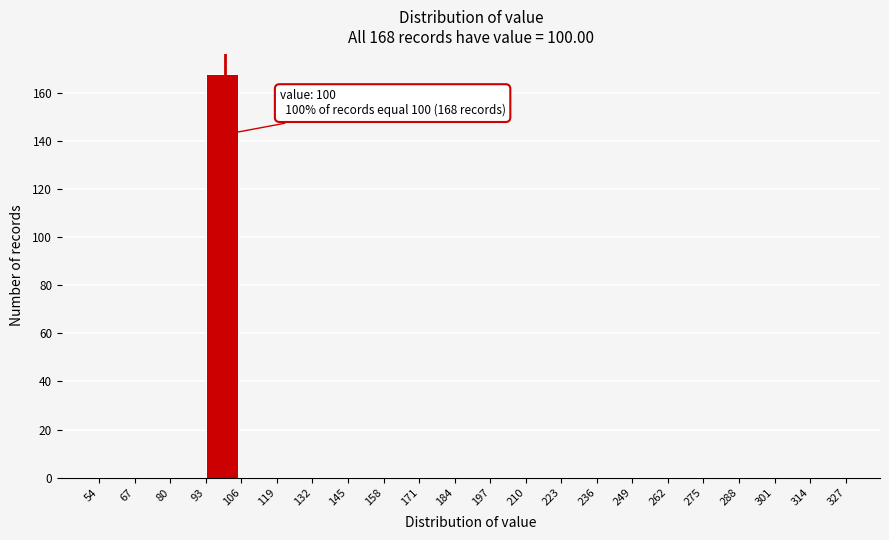

Over which range of the x-axis is the bar tallest?

93 to 106